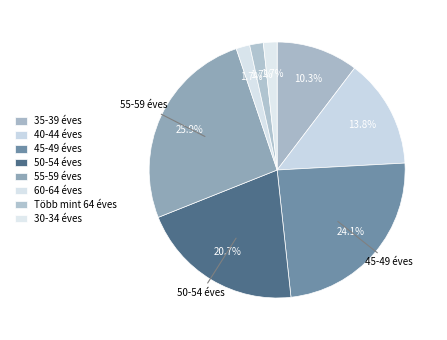

What is the ratio of the value at 45-49 éves to the value at 40-44 éves?

1.8